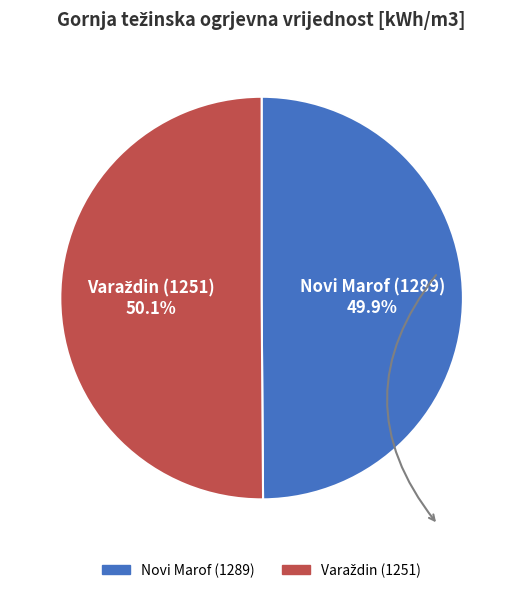

Does any single category account for the majority?

Yes